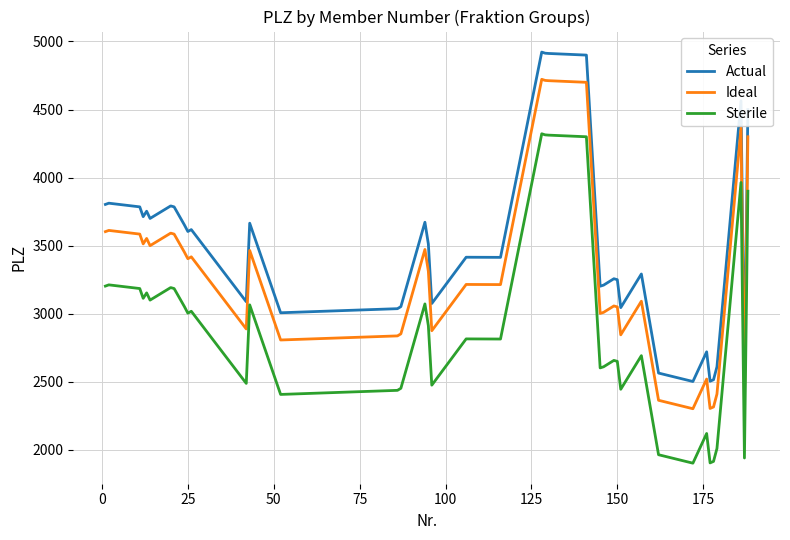

Which series has the largest total across all categories?

Actual